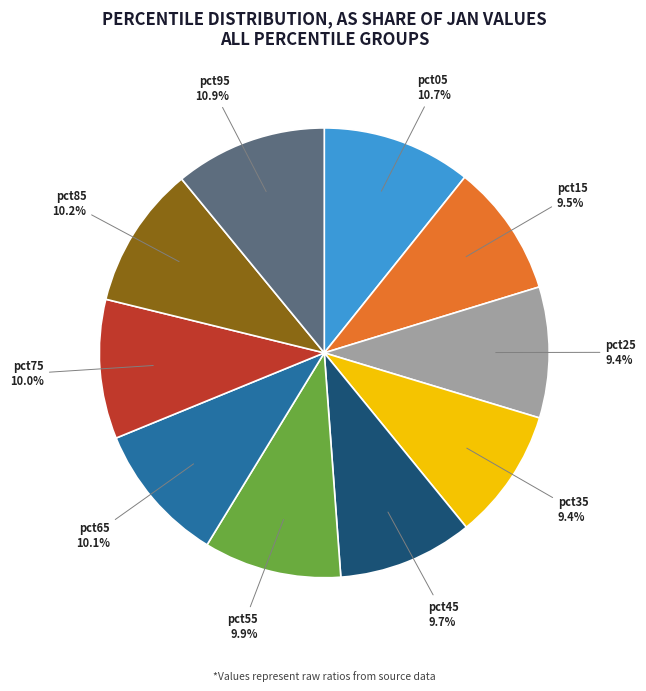

Do pct55 and pct05 together represent more than half of the pie?

No